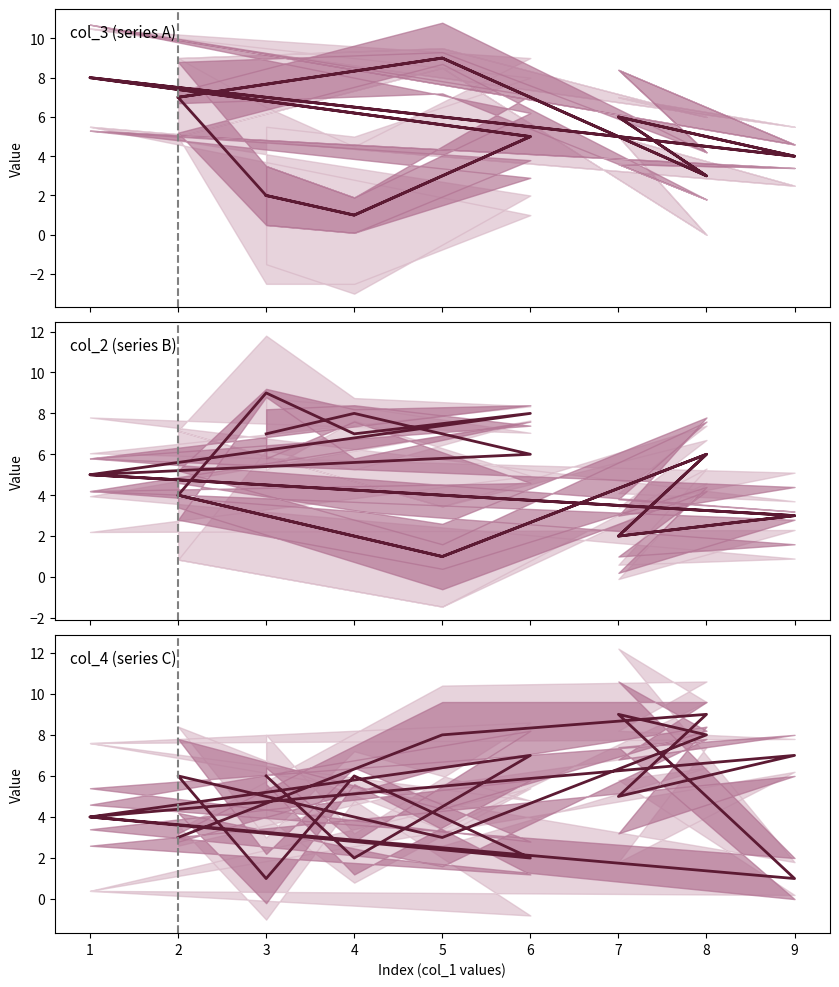

How many data points does each series have?

18